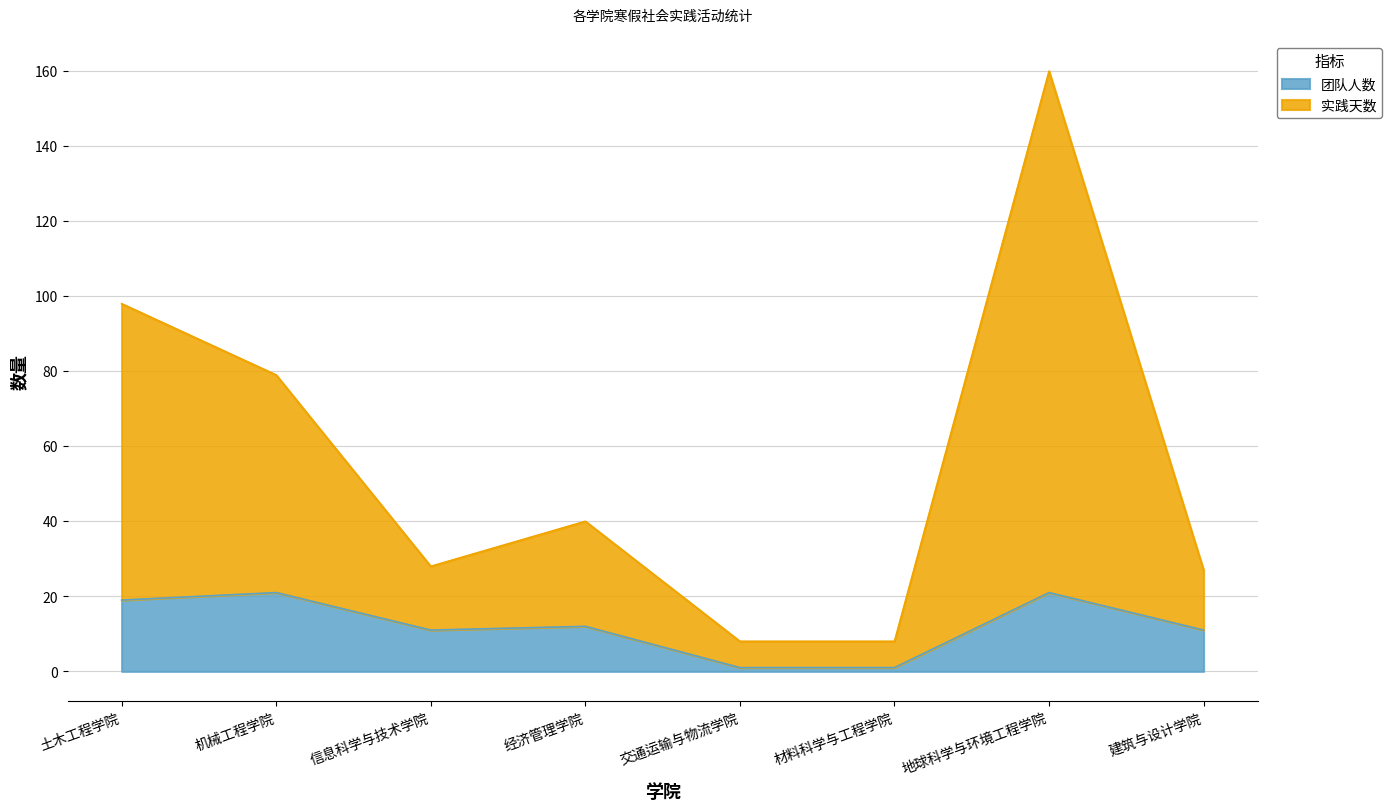

How many lines are shown in the chart?

2